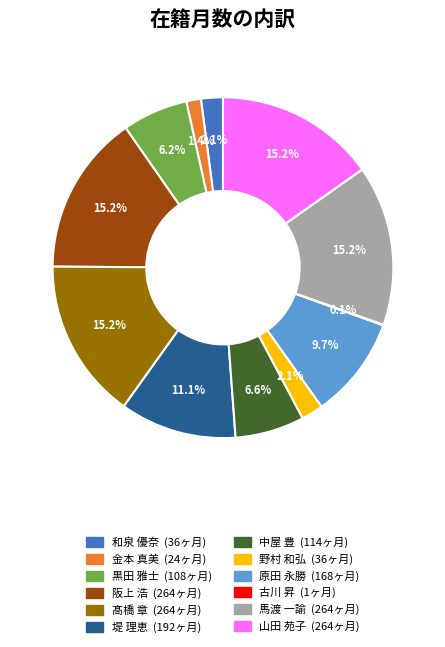

Combined, what portion of the pie is 髙橋 章 and 馬渡 一諭?

30.4%